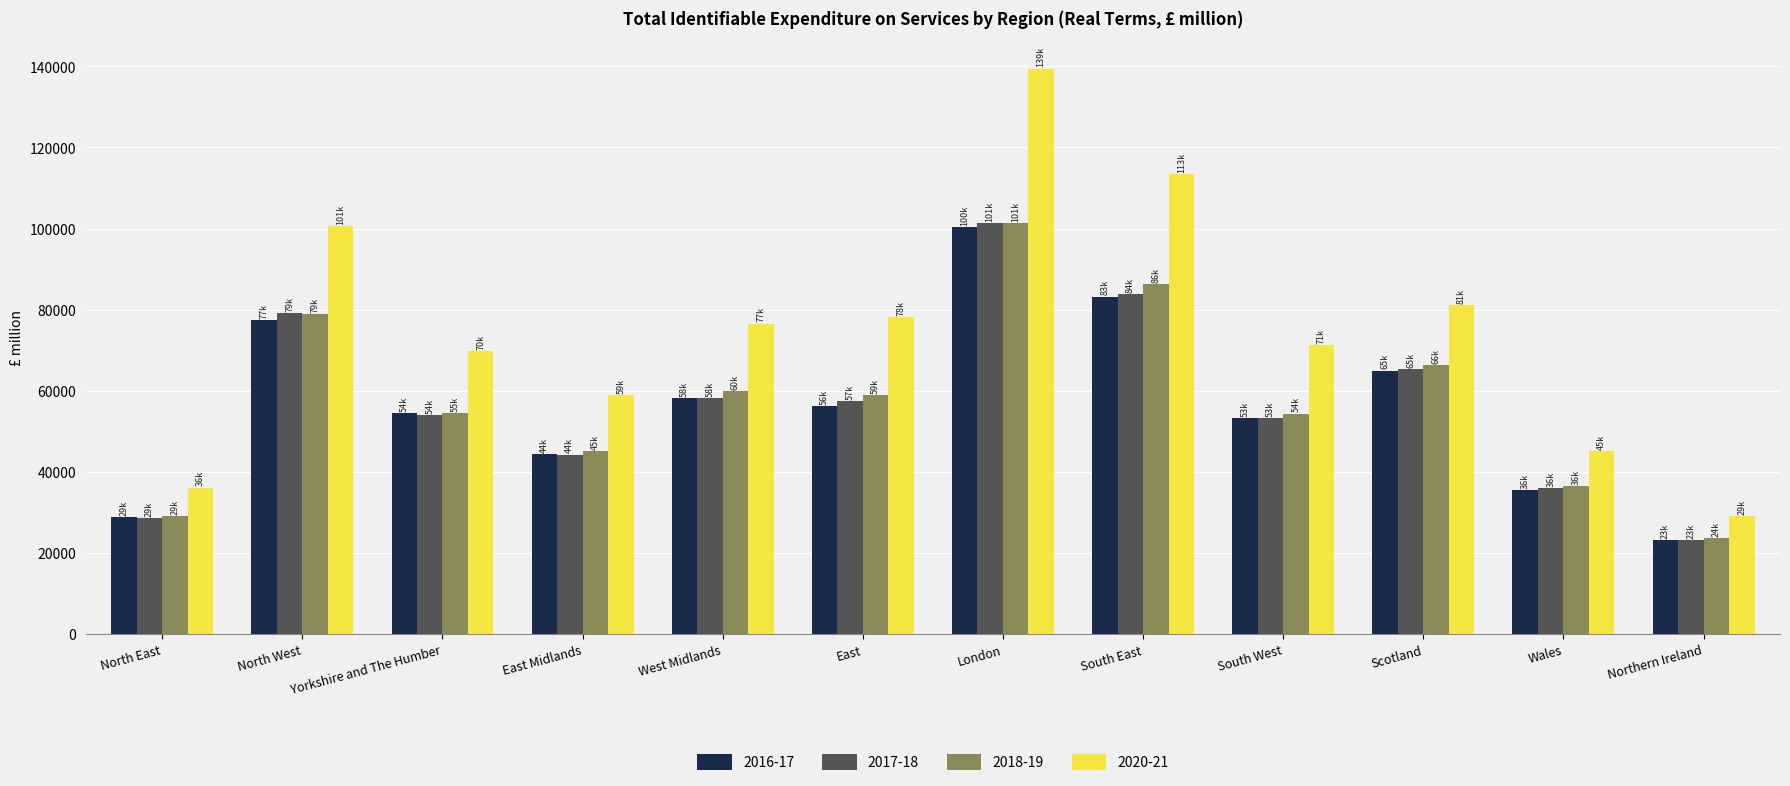

What is the total value across all series at Scotland?

277822